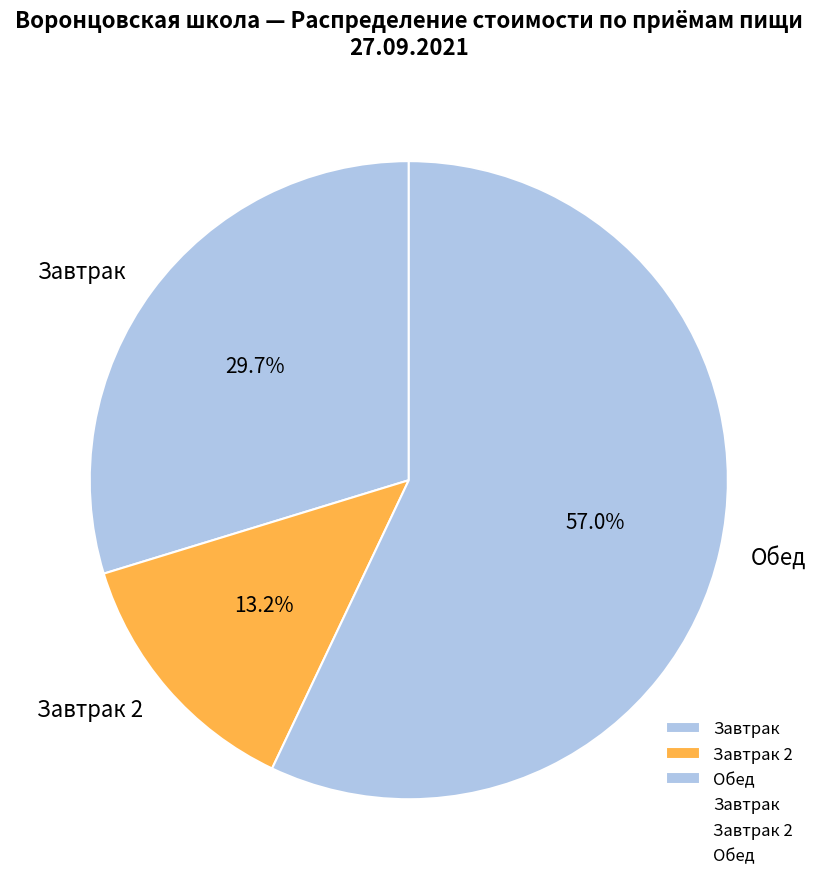

Is there a majority slice in this chart?

Yes